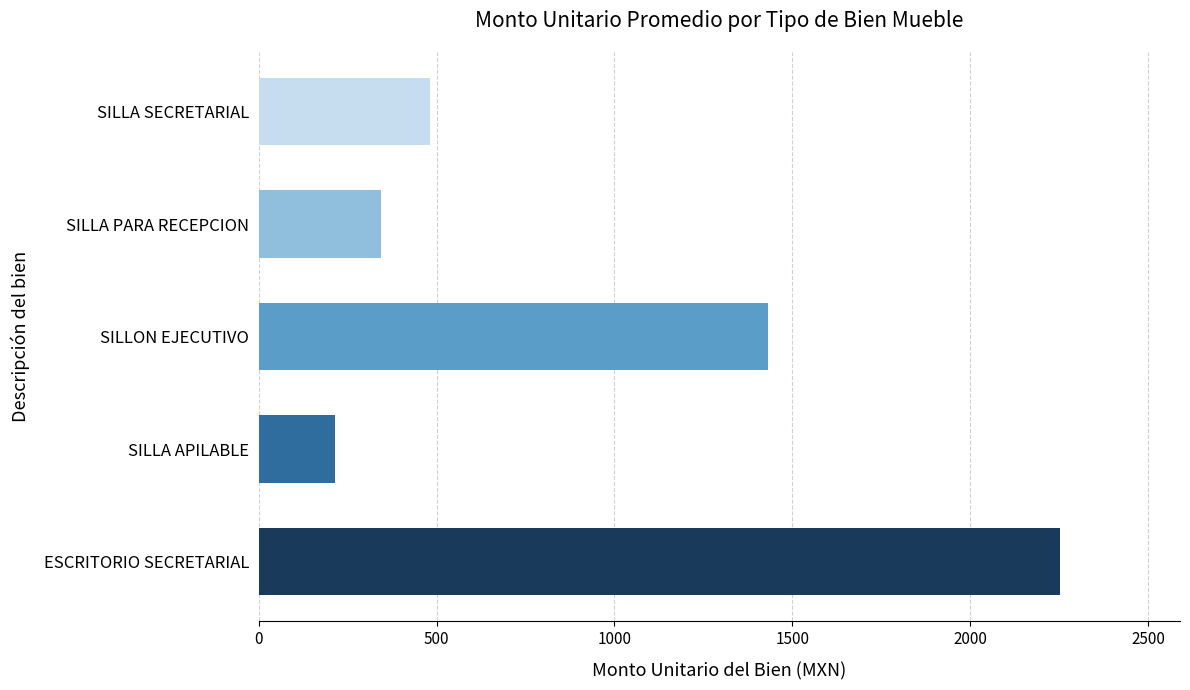

What is the smallest value displayed?

214.3